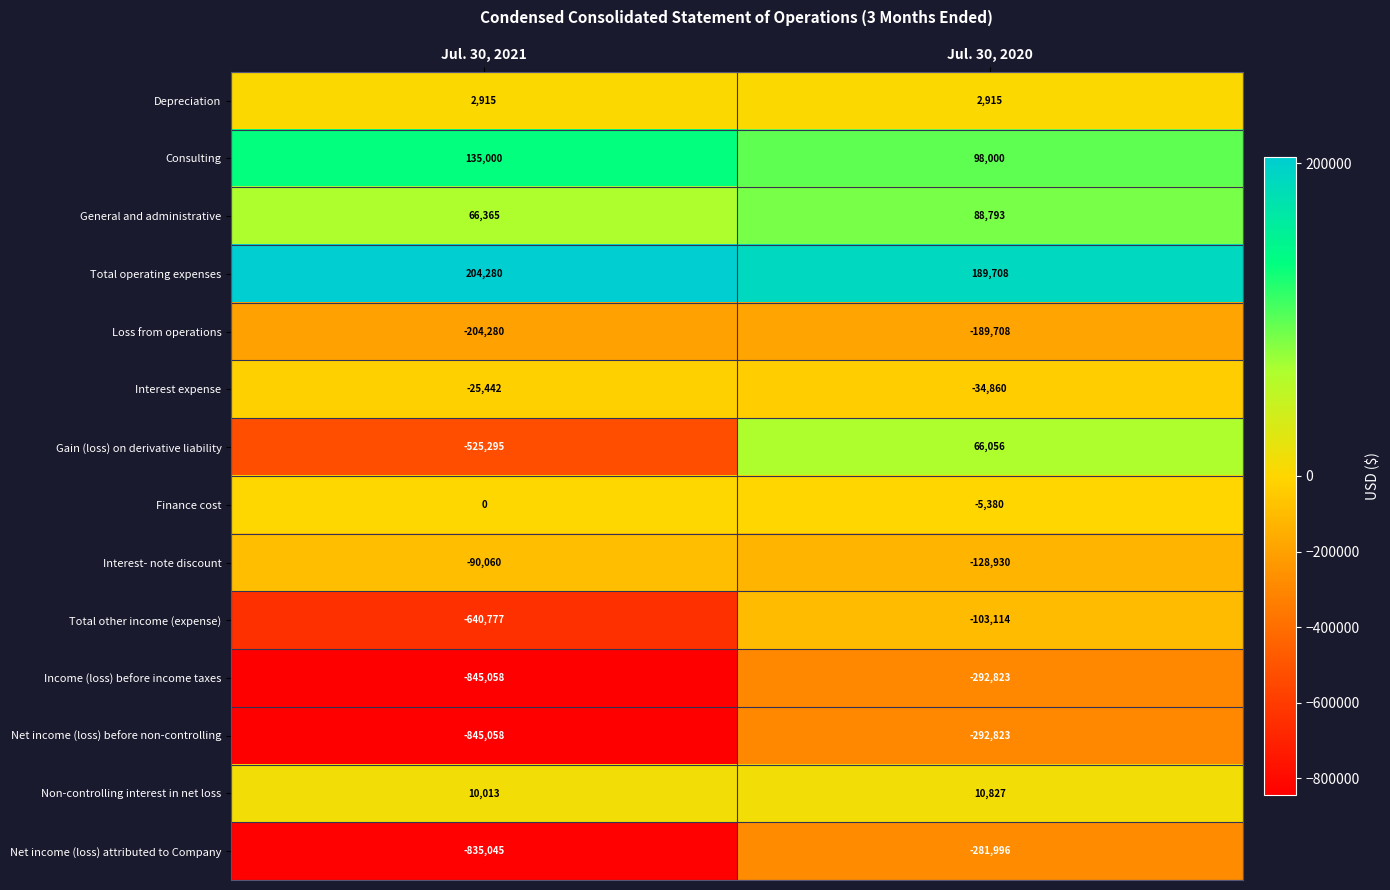

At which category is the sum across all series the highest?

Jul. 30, 2020